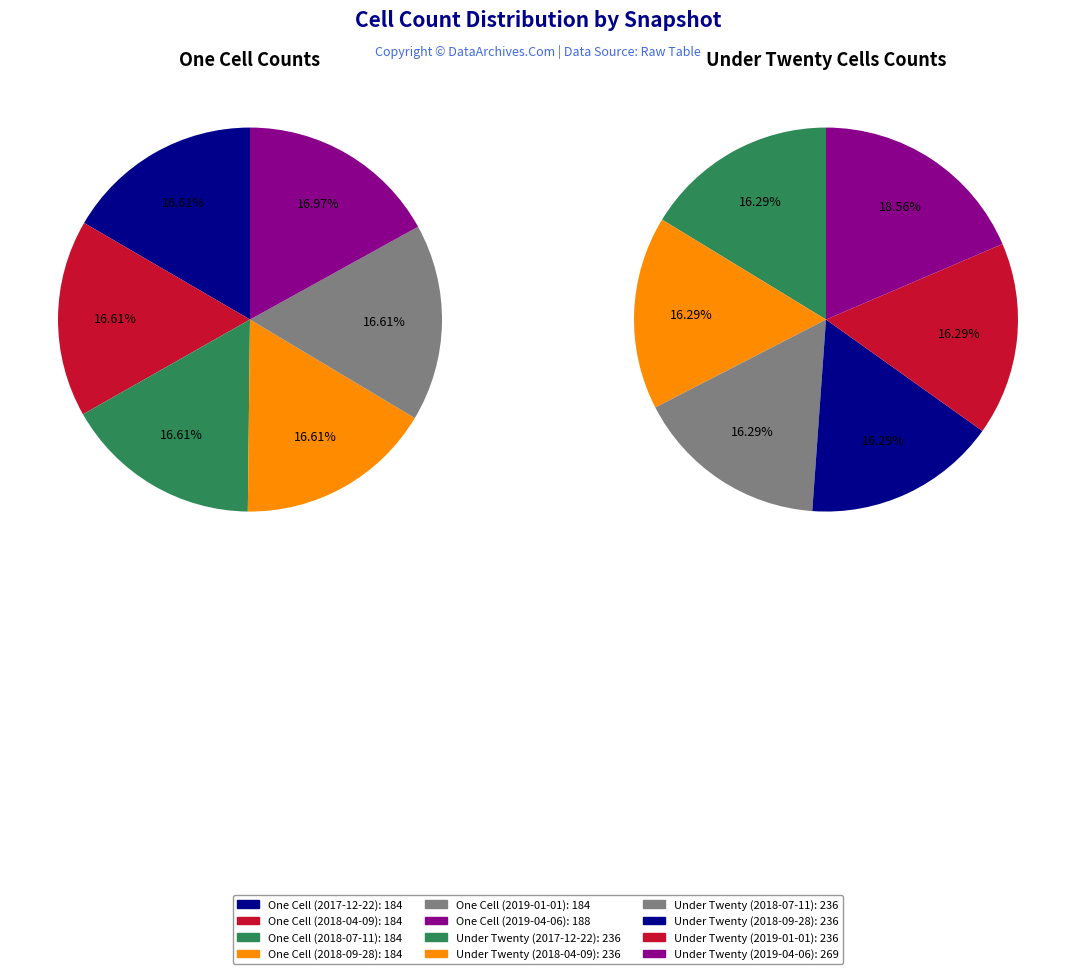

What is the difference between the highest and lowest values at 2018-09-28?

52